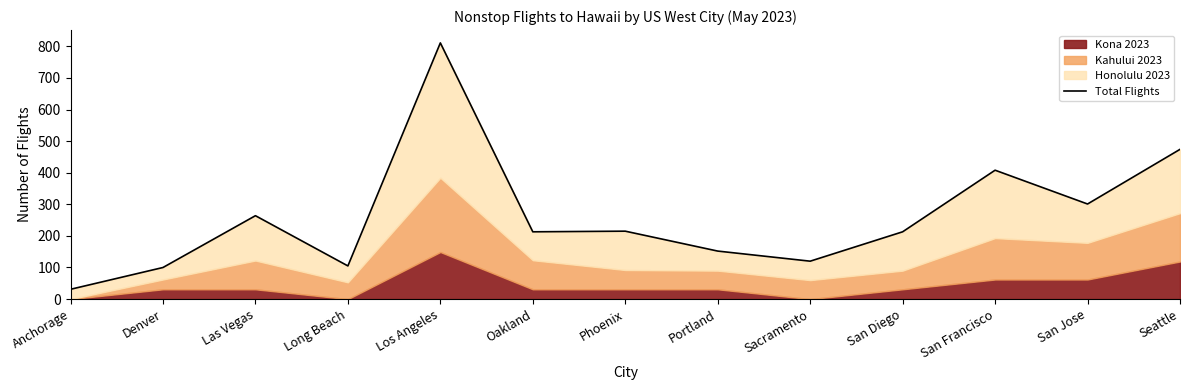

Which has a higher value, Denver or San Diego?

San Diego